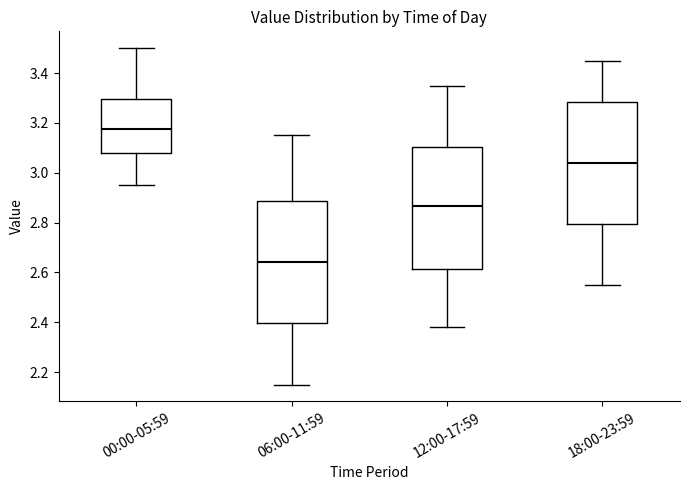

Reading left to right, read every box against the y-axis: the position of its median line, the range the box covers, and the ends of its whiskers. The values are not printed on the chart, so give them approximately, as read against the axis.

00:00-05:59: median 3.18, box 3.08 to 3.30, whiskers 2.96 to 3.50
06:00-11:59: median 2.64, box 2.40 to 2.88, whiskers 2.16 to 3.16
12:00-17:59: median 2.86, box 2.62 to 3.10, whiskers 2.38 to 3.36
18:00-23:59: median 3.04, box 2.80 to 3.28, whiskers 2.56 to 3.46